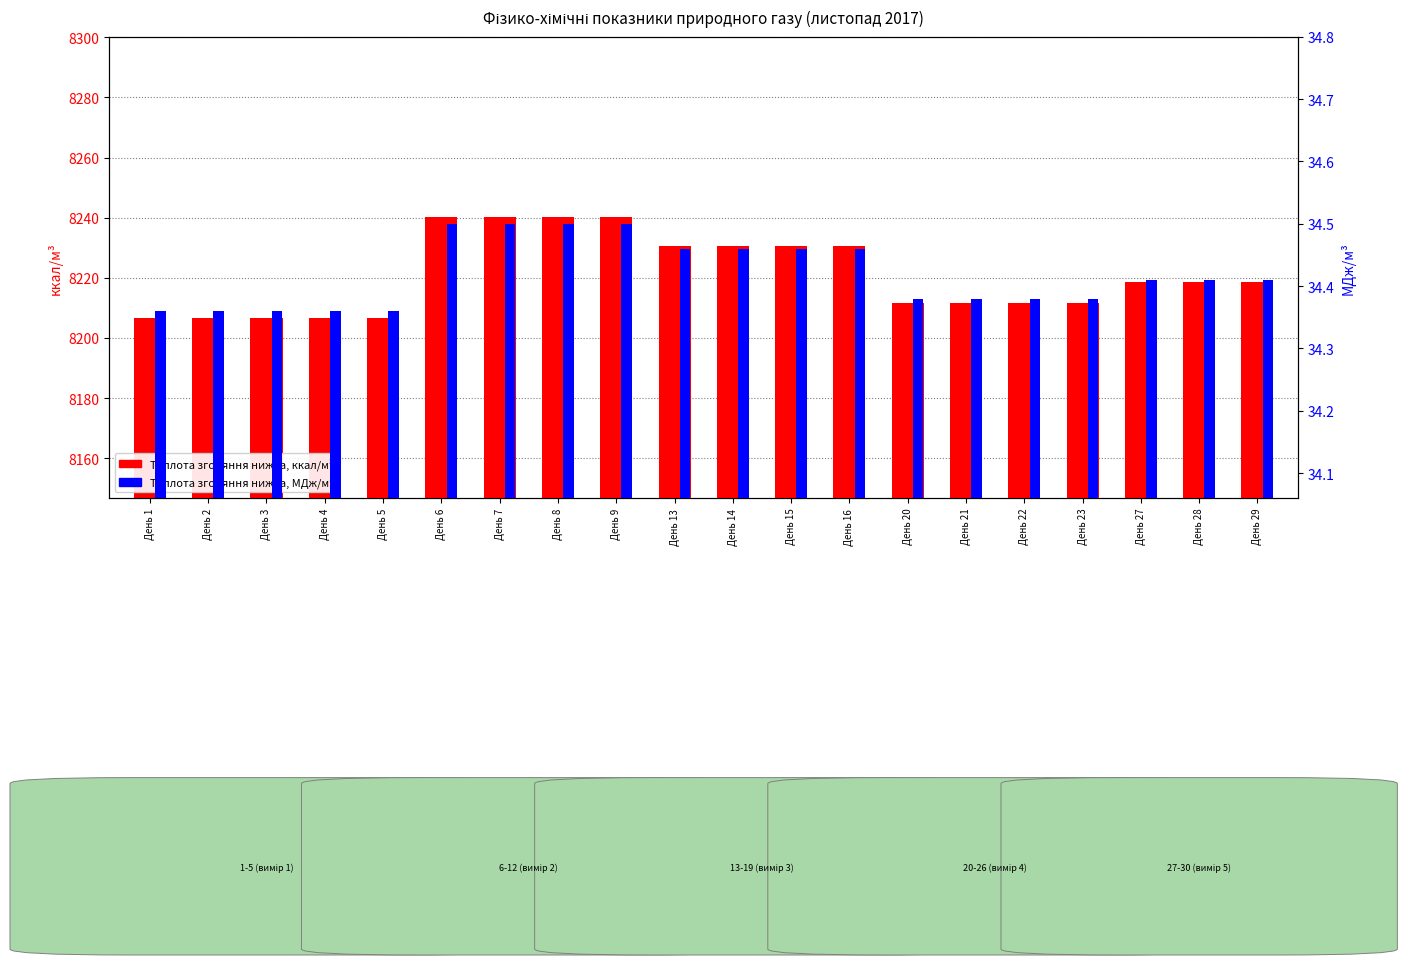

The value of Теплота згоряння нижча, ккал/м3 at День 20 is 8211.5. True or false?

True